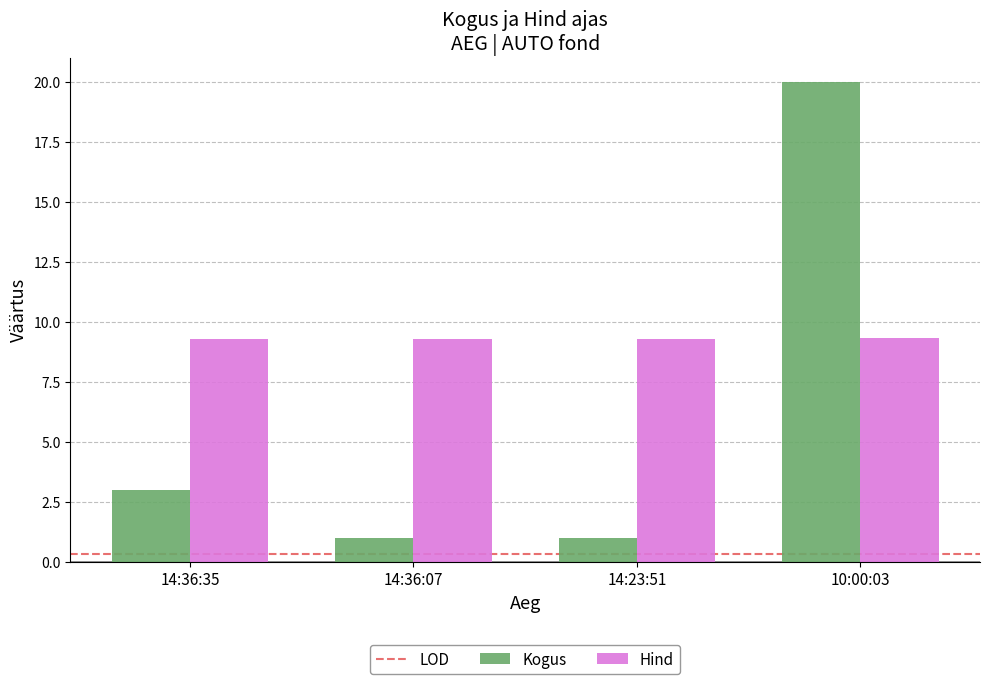

What is the sum of the Hind values at 14:36:35 and 14:36:07?

18.6